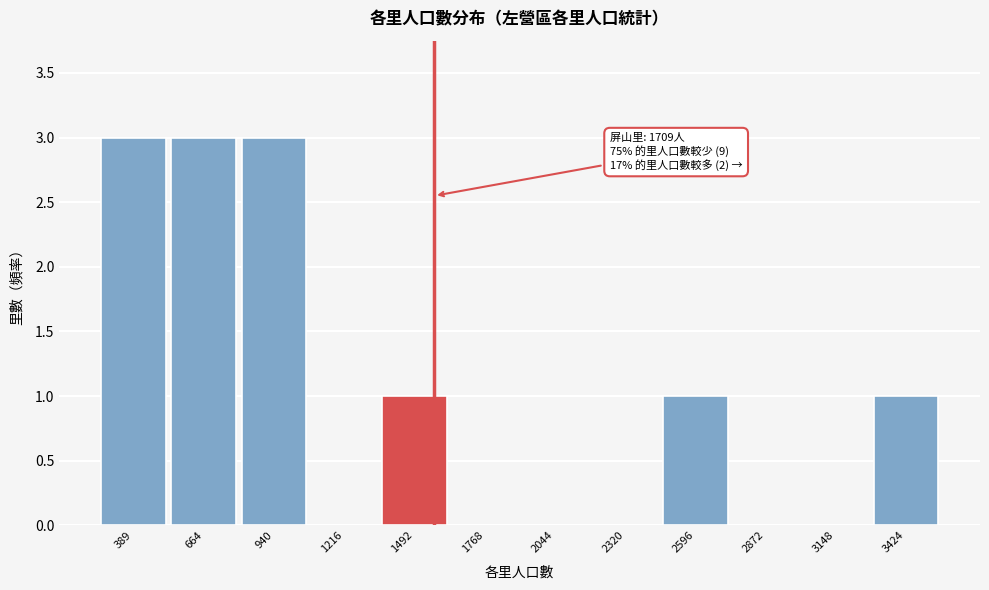

Reading right to left, what are all the values shown in this chart?

3424=1	3148=0	2872=0	2596=1	2320=0	2044=0	1768=0	1492=1	1216=0	940=3	664=3	389=3